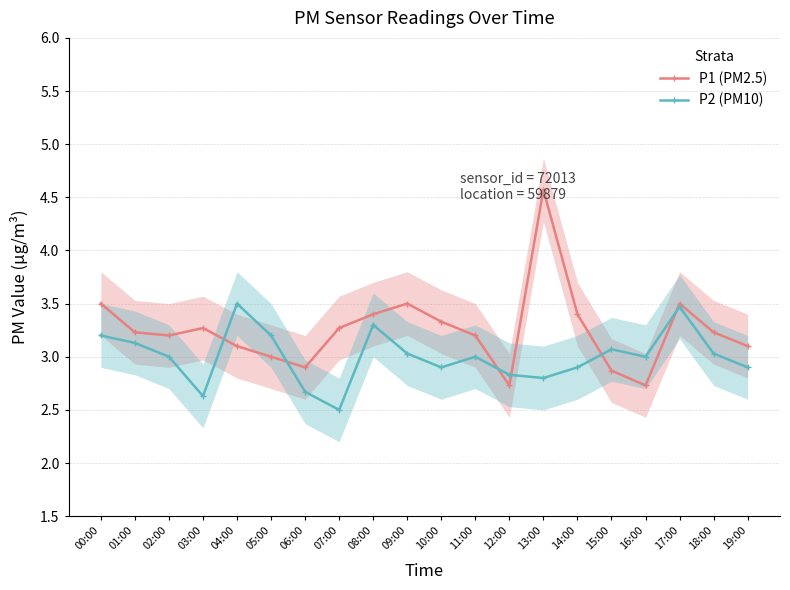

True or false: P1 (PM2.5) has more than 0 points higher than both neighbors.

True